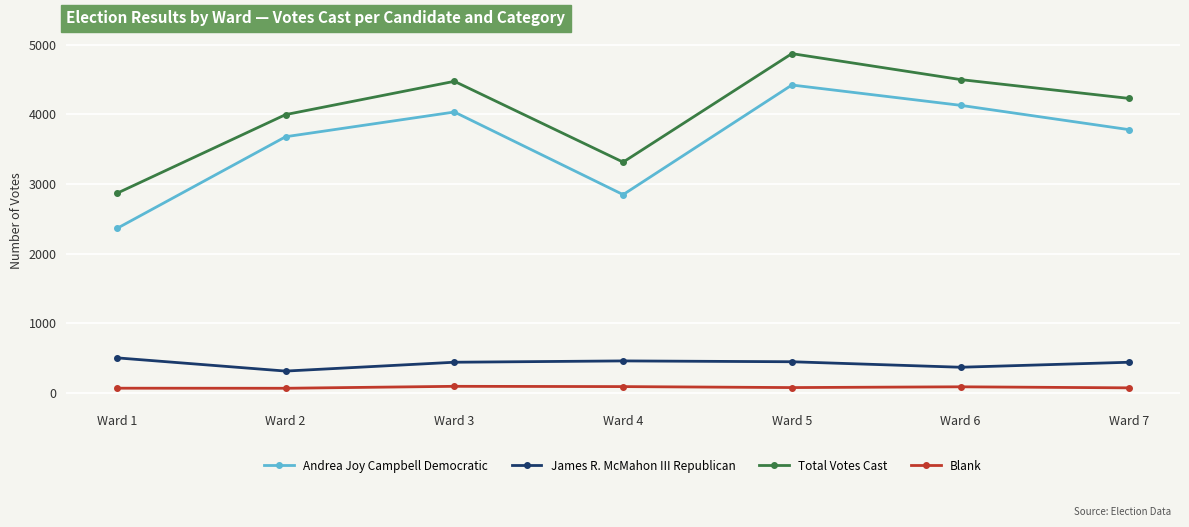

How many categories are shown in the chart?

7